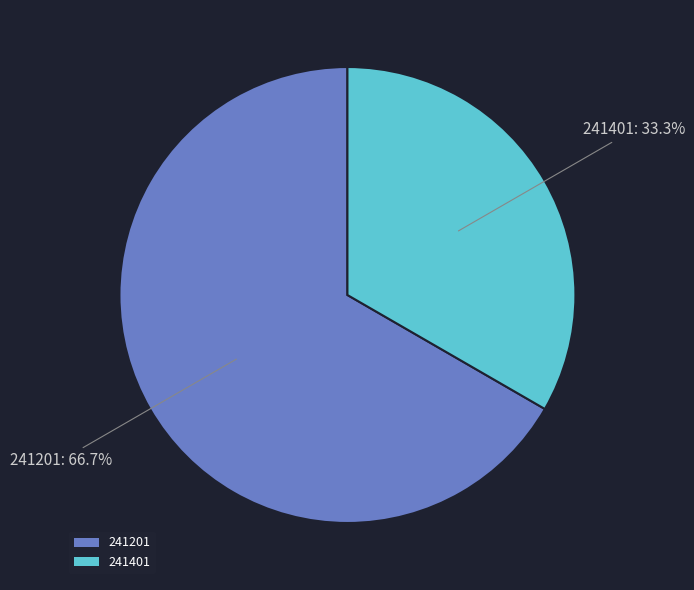

What portion of the pie excludes 241201?

33.3%